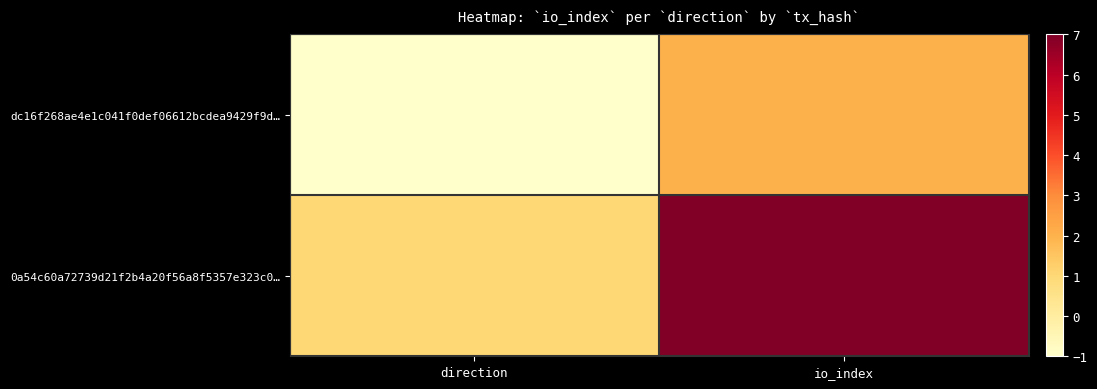

Rank the series by their maximum value, from lowest to highest.

dc16f268ae4e1c041f0def06612bcdea9429f9d…, 0a54c60a72739d21f2b4a20f56a8f5357e323c0…